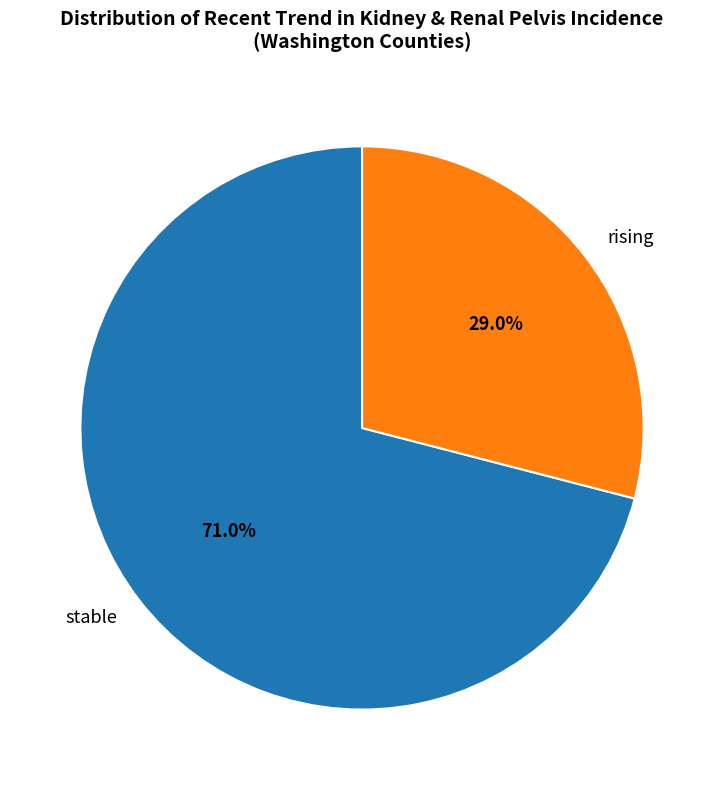

Combined, what portion of the pie is rising and stable?

100.0%